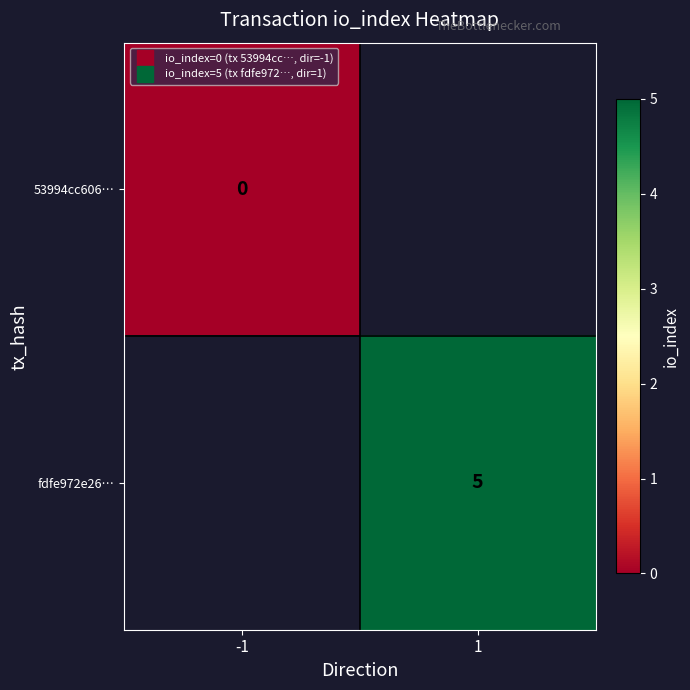

At which label does 53994cc606… reach its peak?

-1